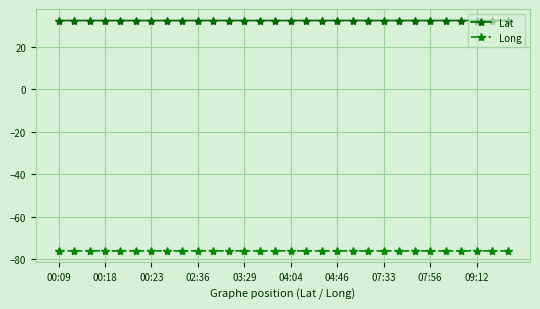

Which series has the largest total across all categories?

Lat